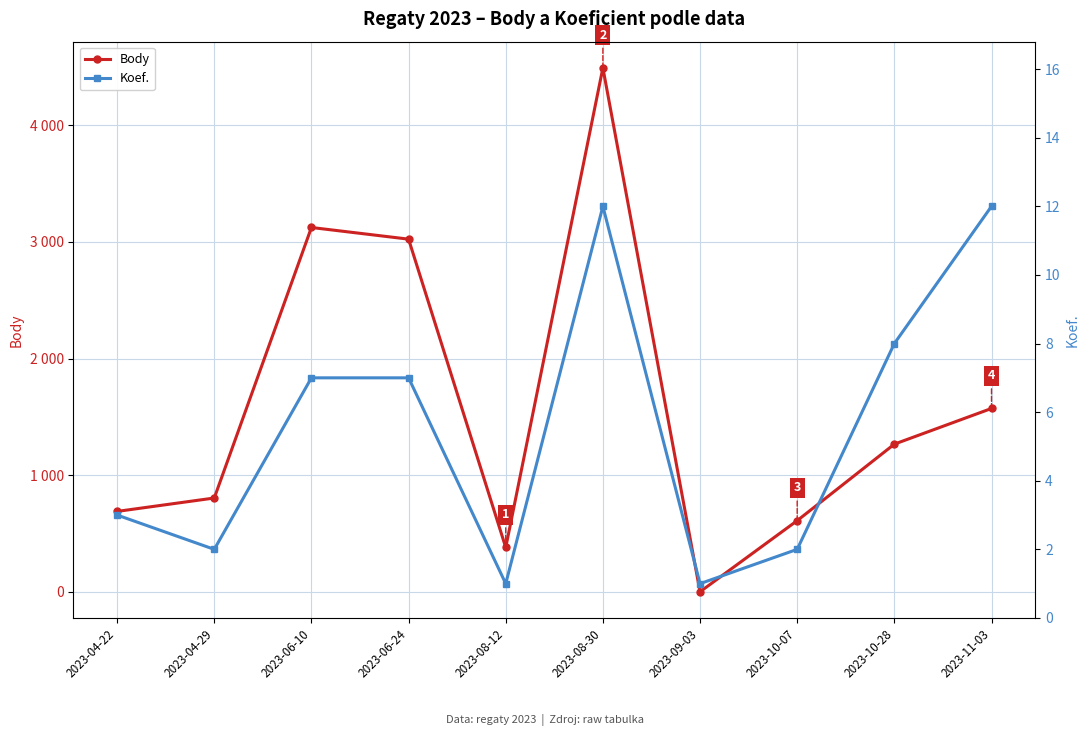

Reading left to right, extract all data points from this chart.

Body: 2023-04-22=689	2023-04-29=804	2023-06-10=3124	2023-06-24=3024	2023-08-12=380	2023-08-30=4493	2023-09-03=0	2023-10-07=610	2023-10-28=1266	2023-11-03=1572
Koef.: 2023-04-22=3	2023-04-29=2	2023-06-10=7	2023-06-24=7	2023-08-12=1	2023-08-30=12	2023-09-03=1	2023-10-07=2	2023-10-28=8	2023-11-03=12